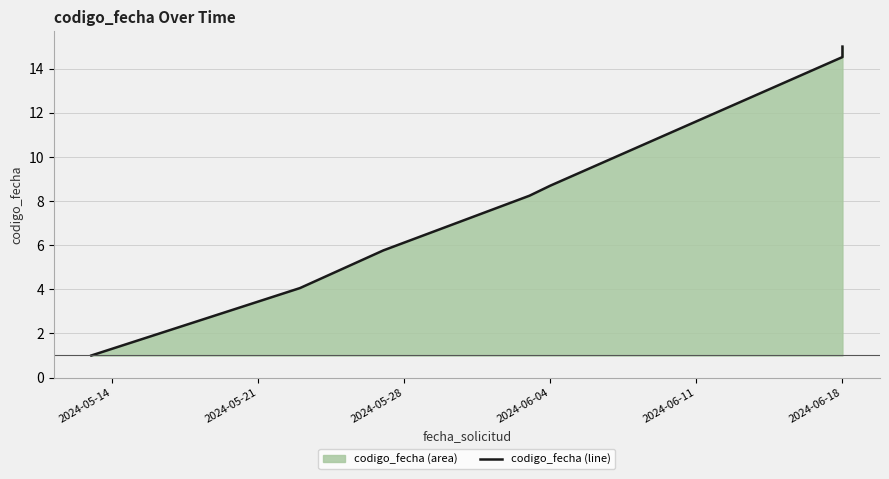

Where is the data nearest to the value 8?

2024-06-04